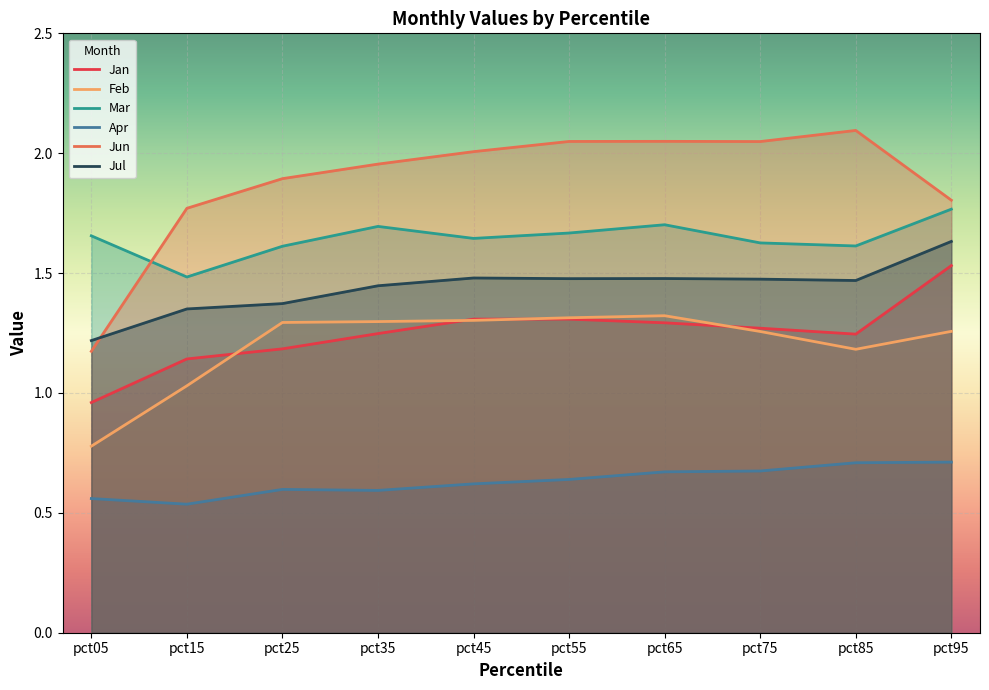

True or false: Jan has more than 2 points higher than both neighbors.

False